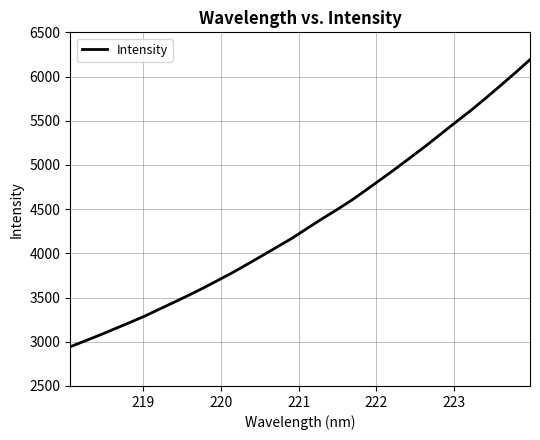

What is the difference between the maximum and minimum values?

3247.6